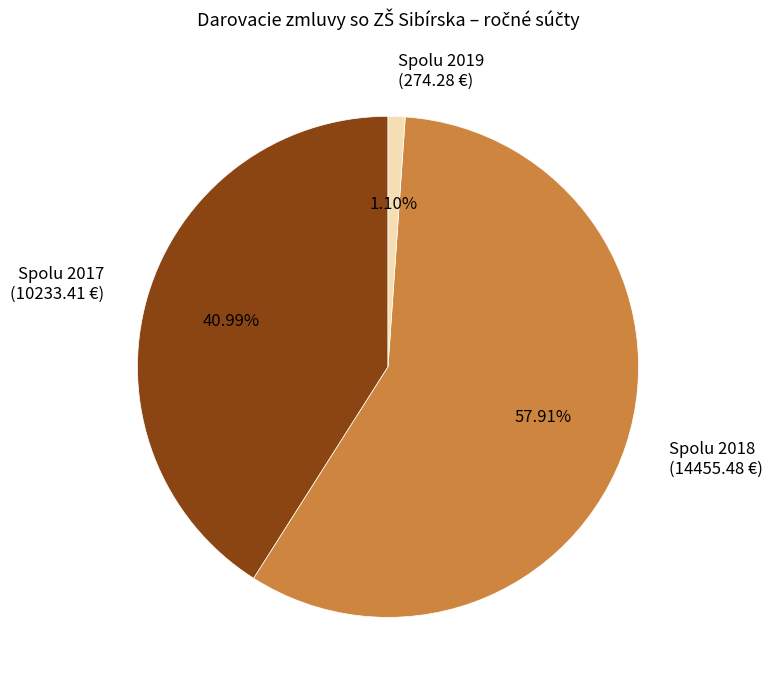

What portion of the pie excludes Spolu 2018?

42.1%